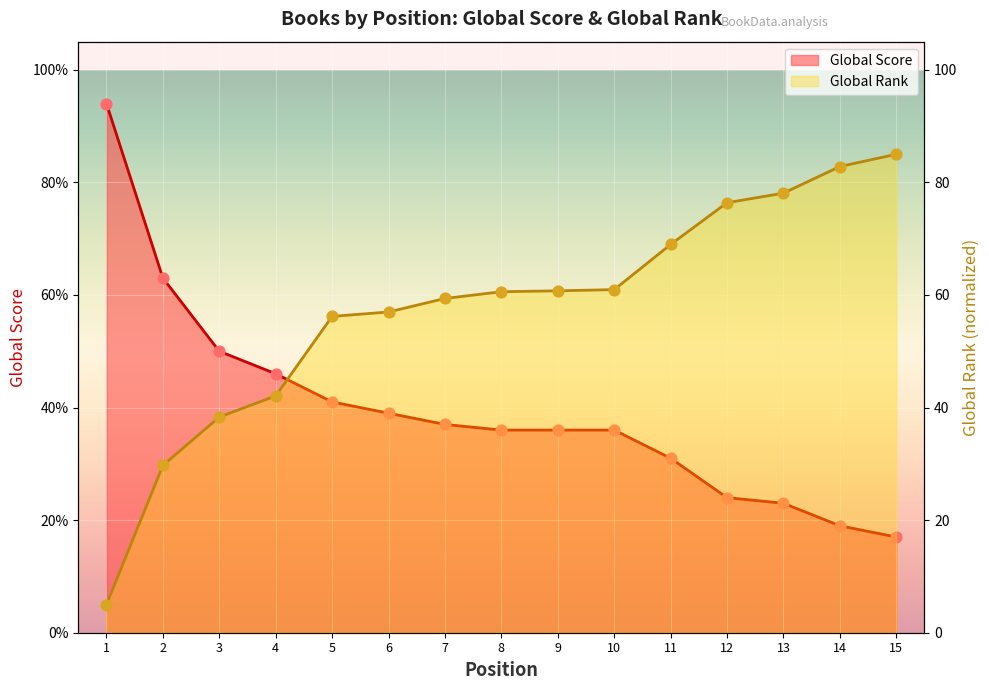

Which series reaches the minimum Y coordinate?

Global Rank (scaled)